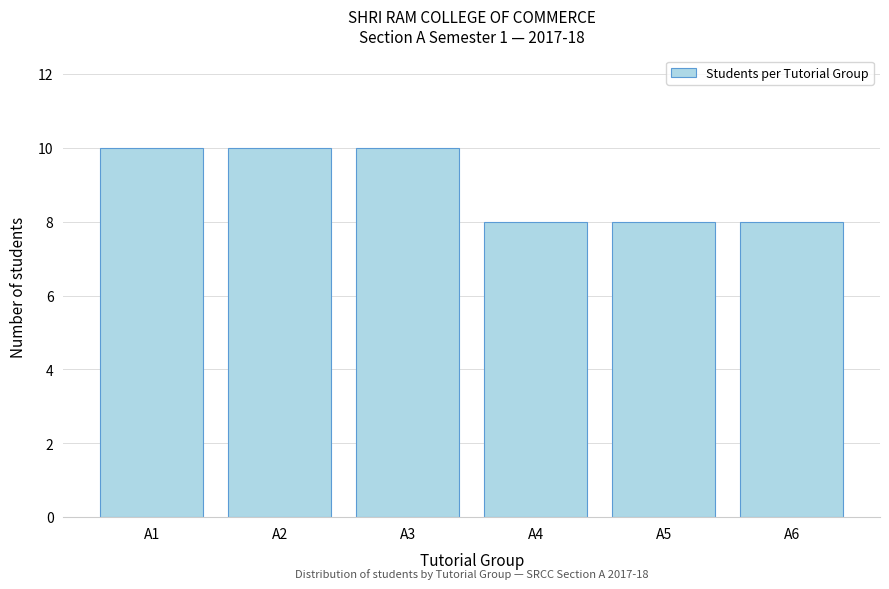

Reading left to right, extract all data points from this chart.

A1=10	A2=10	A3=10	A4=8	A5=8	A6=8